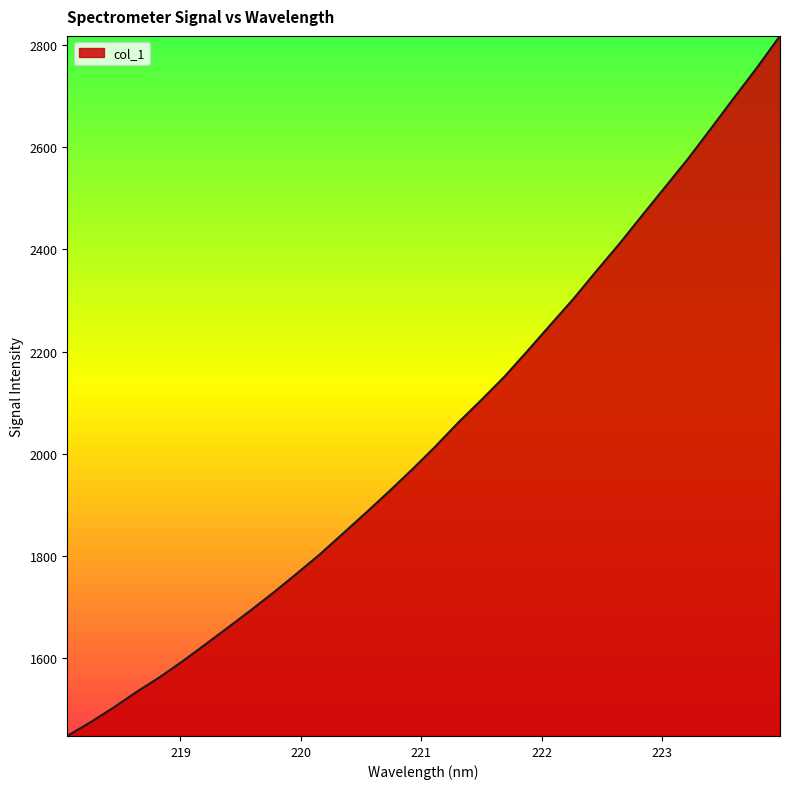

How many lines are shown in the chart?

1